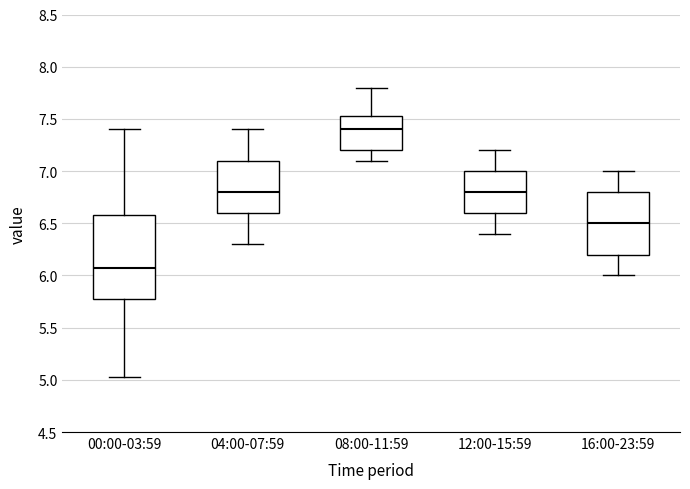

Comparing the boxes themselves (not the whiskers), which one is the tallest?

00:00-03:59